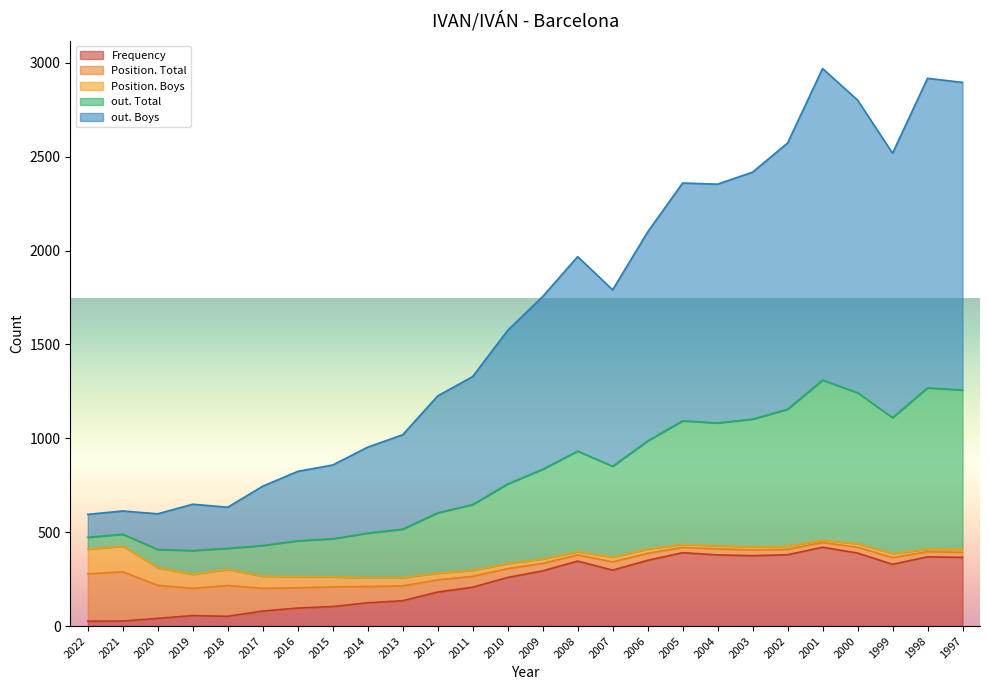

The Frequency series shows 294 at 2009. True or false?

True